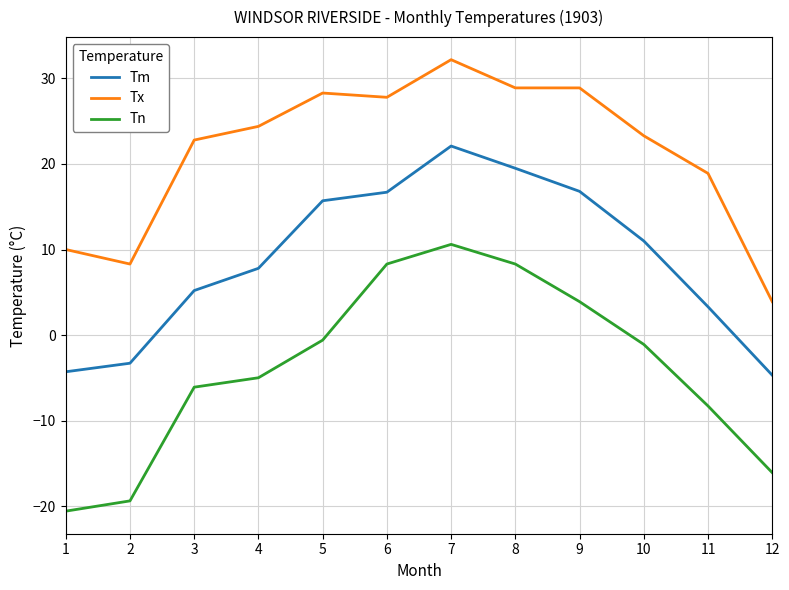

Is it true that Tm equals -7.6 at 11?

False